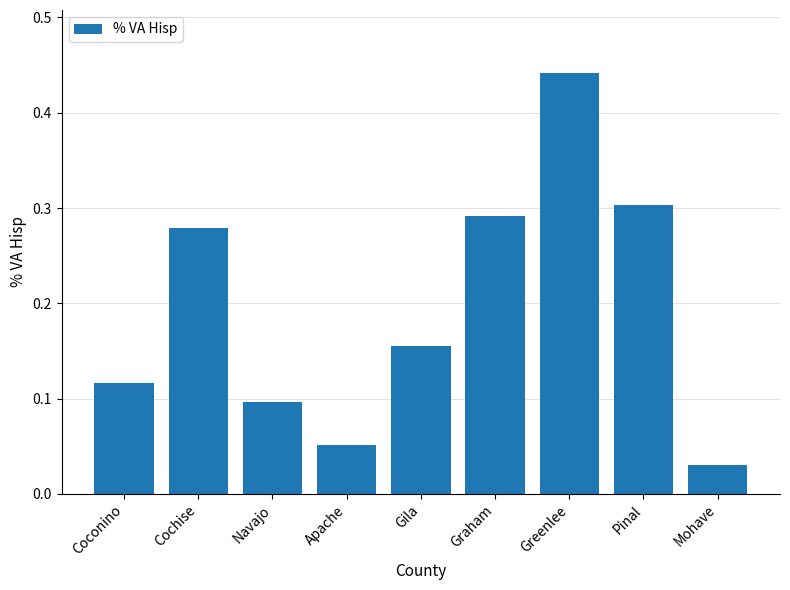

True or false: the data shows 0.1 at Cochise.

False